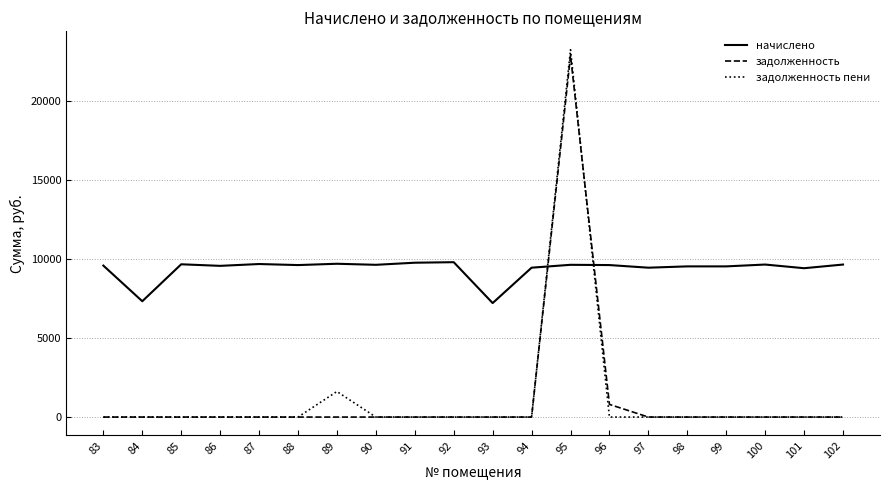

Is it true that задолженность equals 22839.1 at 95?

True